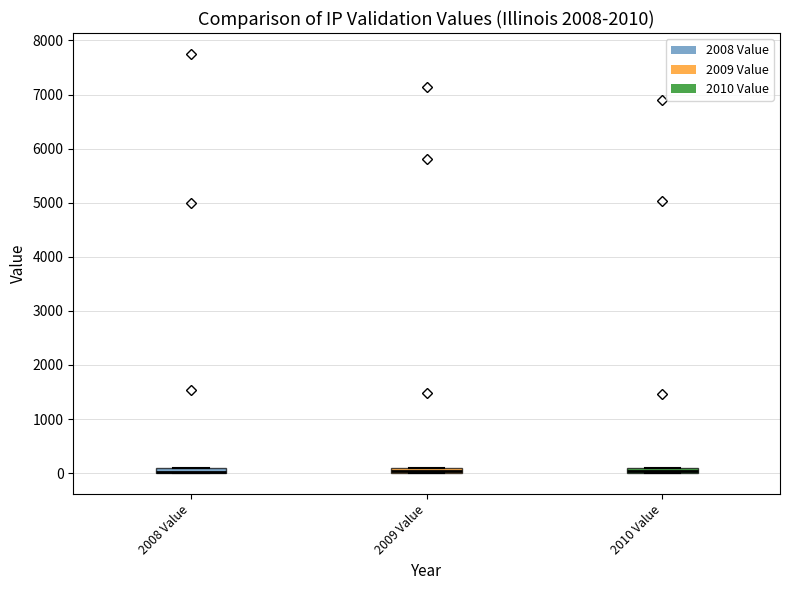

Where is the upper edge of the box for 2008 Value on the y-axis? The values are not printed on the chart, so give them approximately, as read against the axis.

100